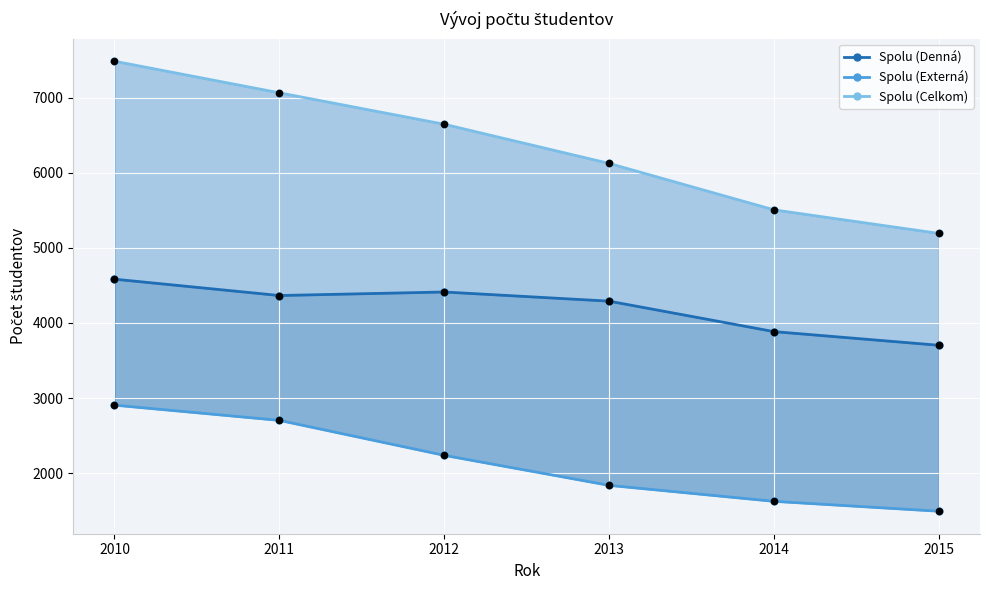

At how many categories does at least one series exceed 2546?

6